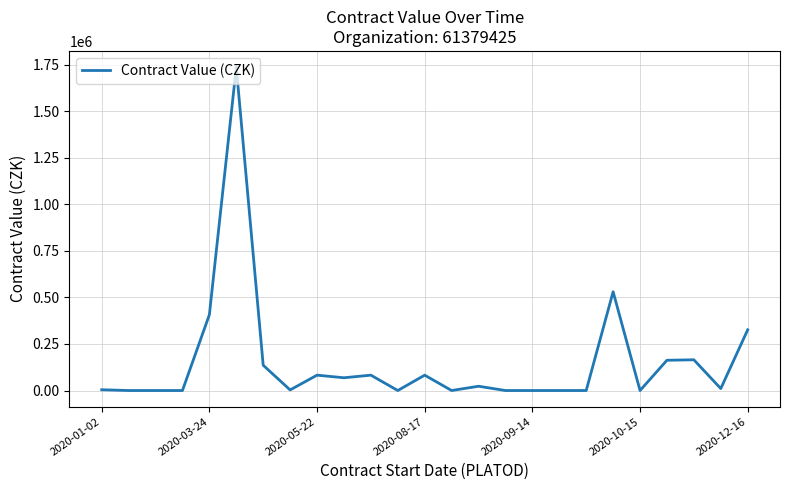

What is the difference between the maximum and minimum values?

1737000